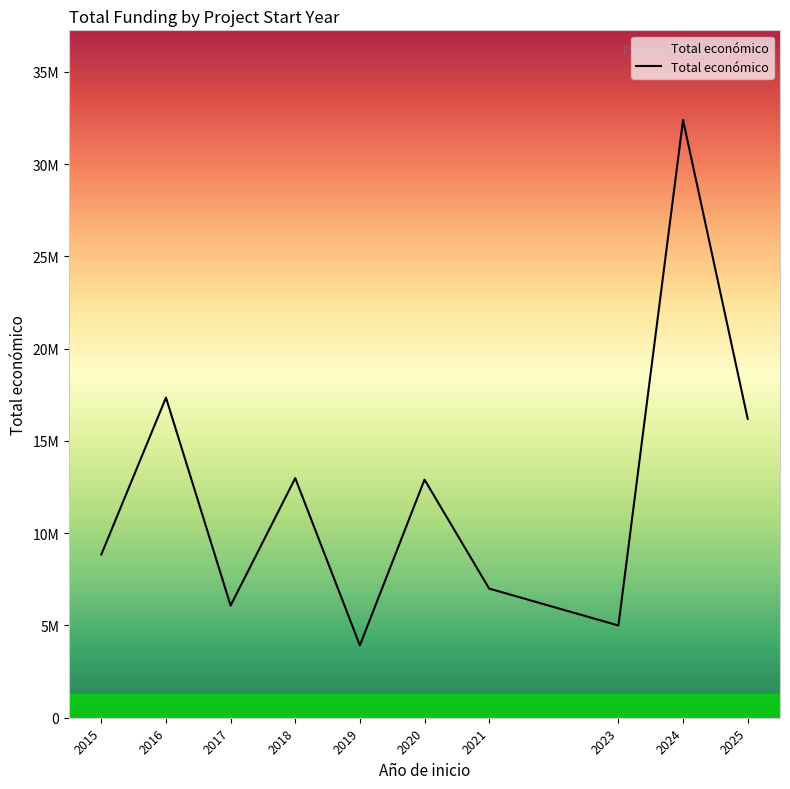

Does the chart display data point markers on the line(s)?

No